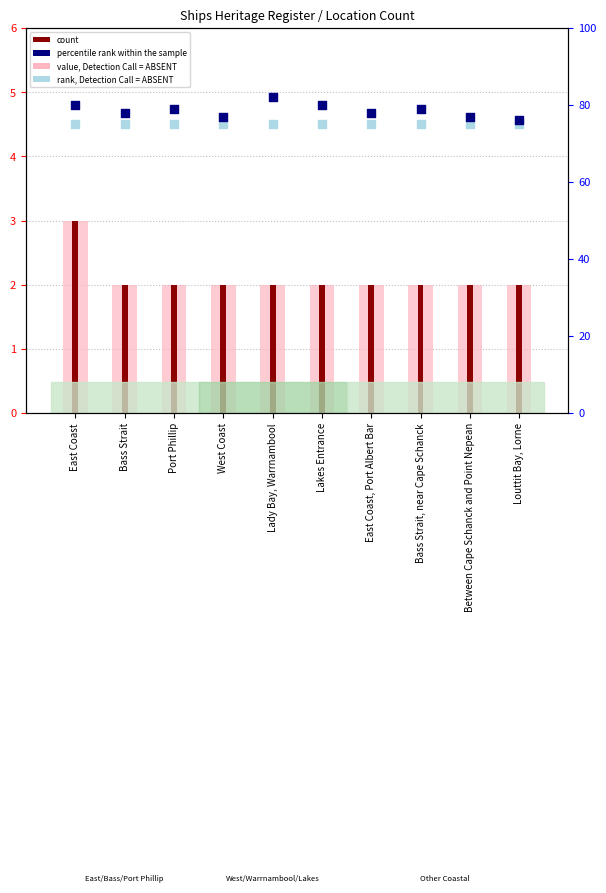

Is the value of count at Between Cape Schanck and Point Nepean greater than the value of value, Detection Call = ABSENT at East Coast?

No